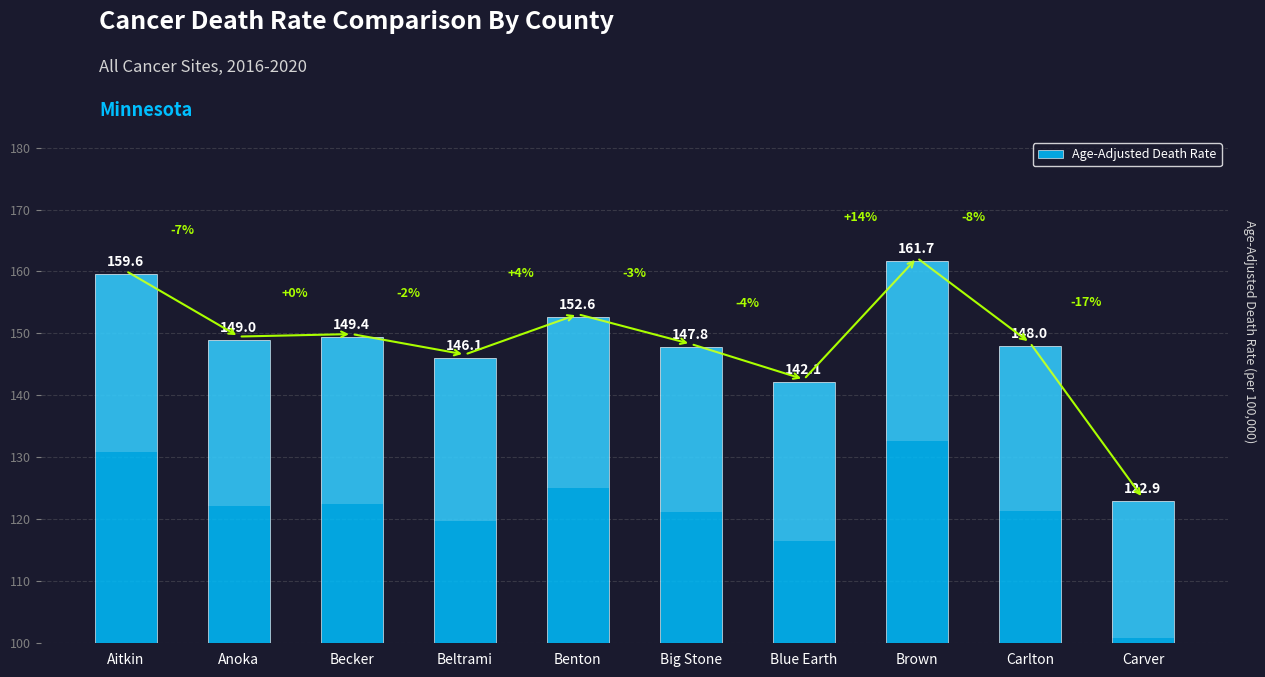

What is the difference between the maximum and minimum values?

38.8